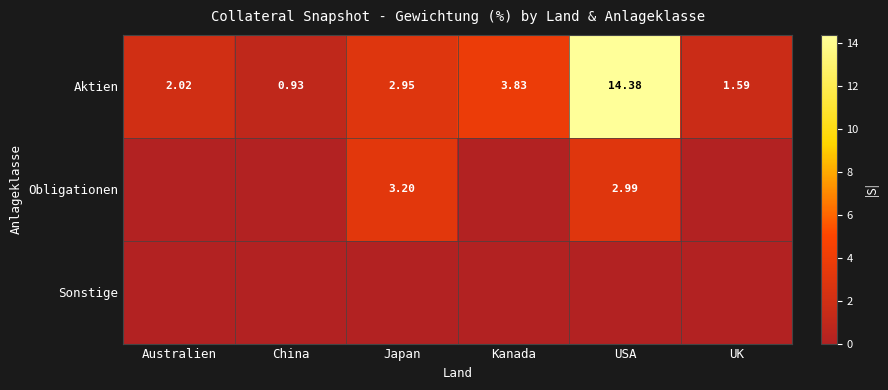

True or false: Aktien has a value of 3.0 at Japan.

True